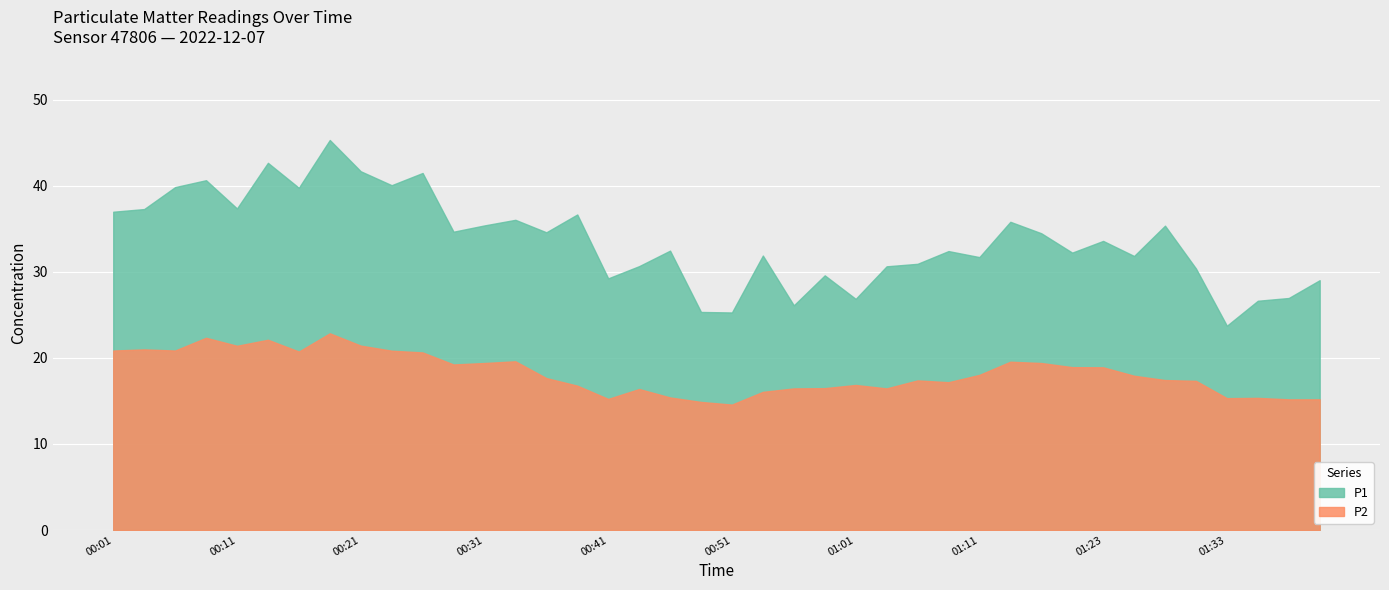

What is the sum of the P1 values at 00:04 and 01:03?

67.9